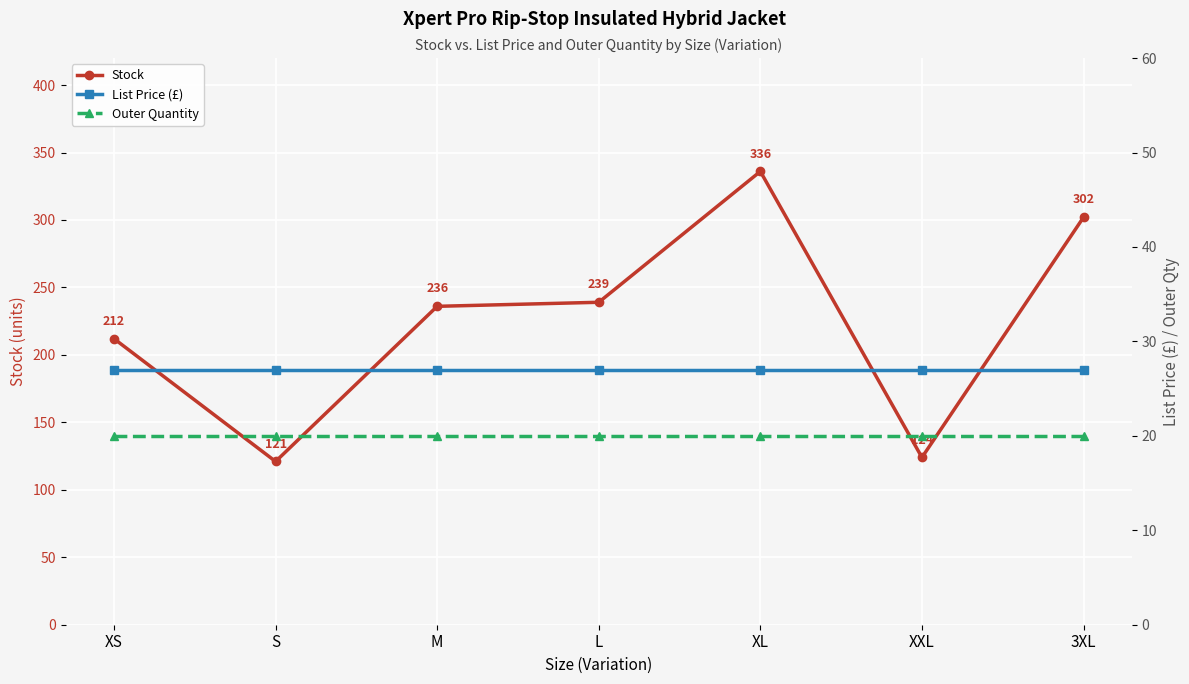

Which series has the largest total across all categories?

Stock